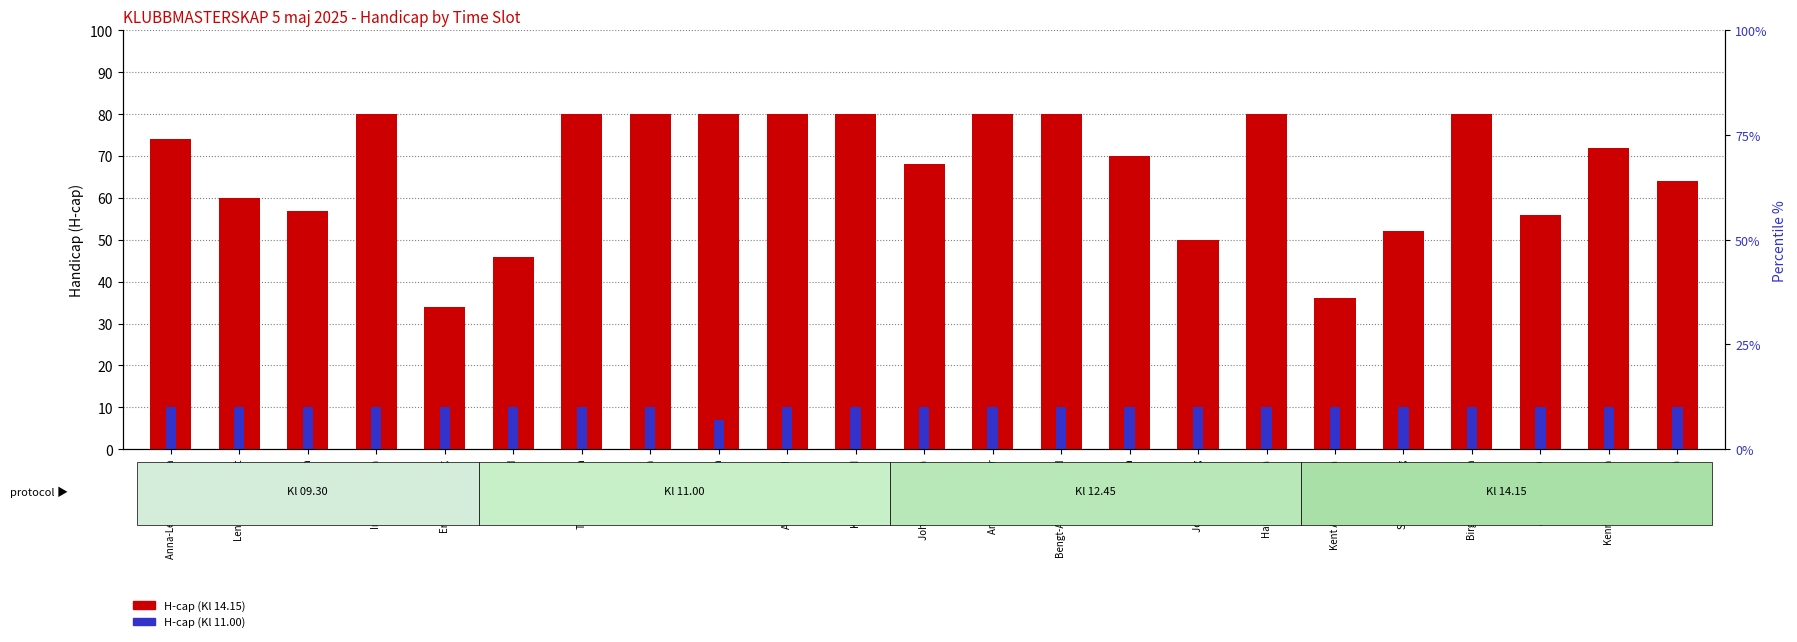

What is the difference between the maximum and minimum values in the Kl 14.15 H-cap series?

46